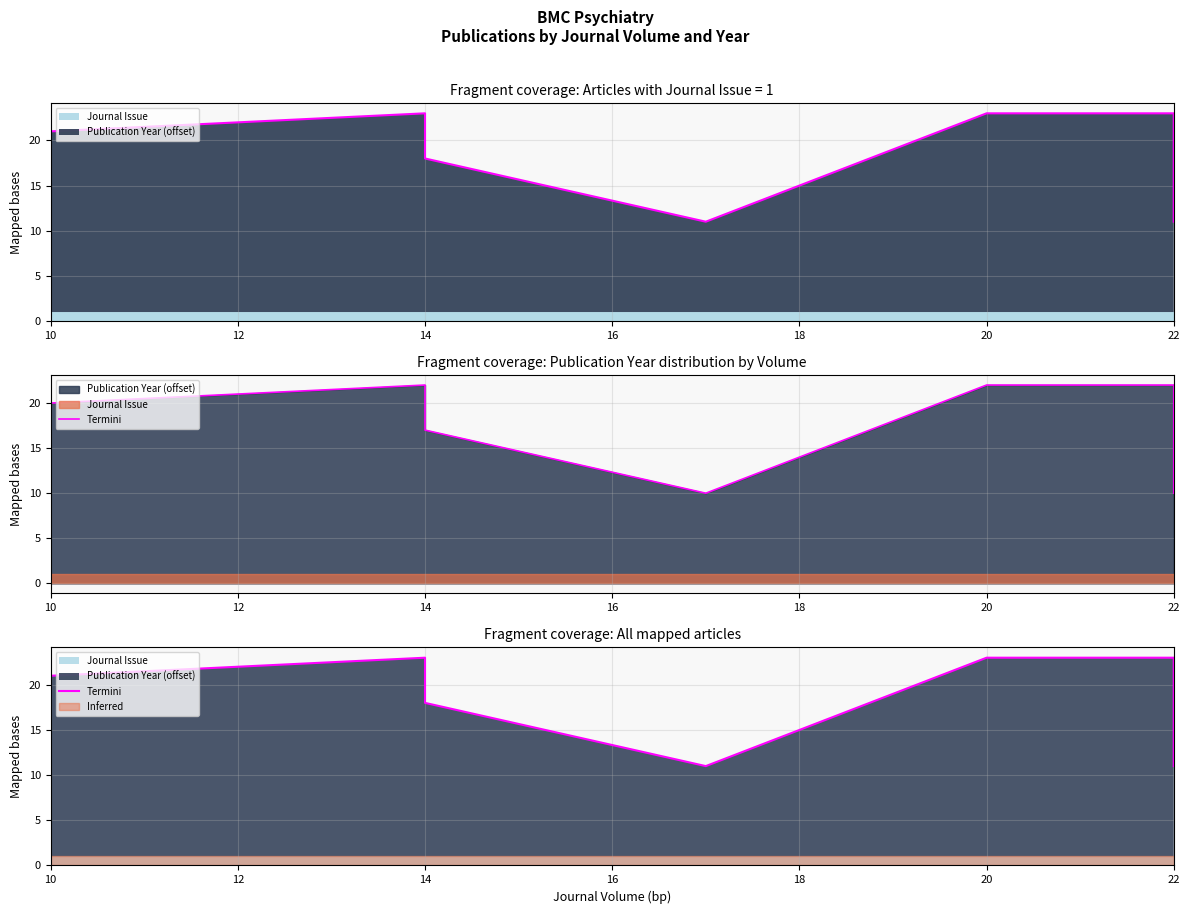

Does the chart have visible grid lines?

Yes